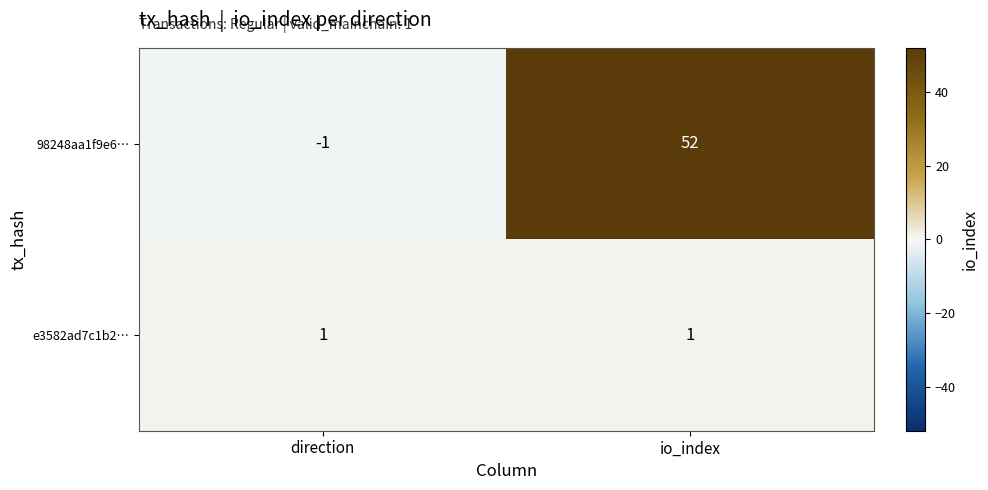

List the series in order of their overall mean, highest first.

98248aa1f9e6…, e3582ad7c1b2…